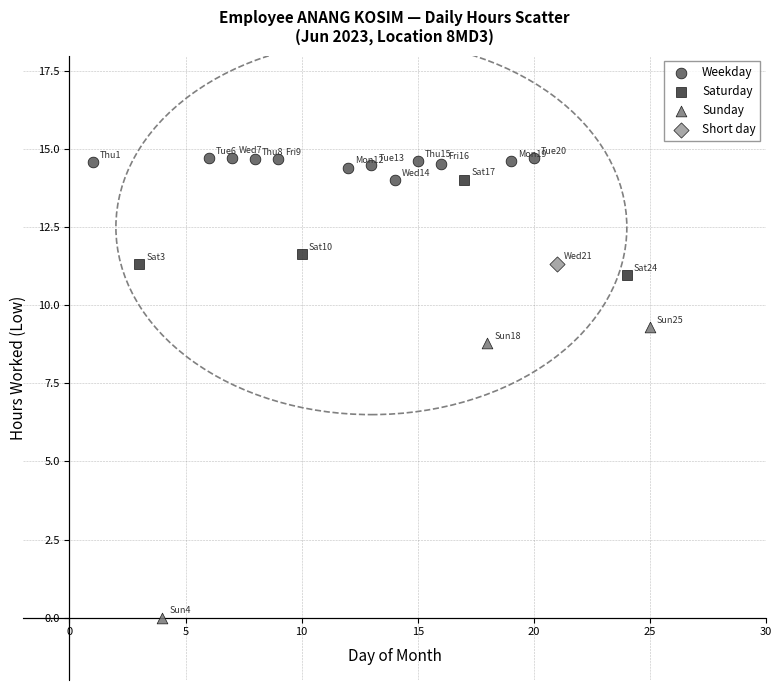

What are all the series names shown in the legend?

Weekday, Saturday, Sunday, Short day